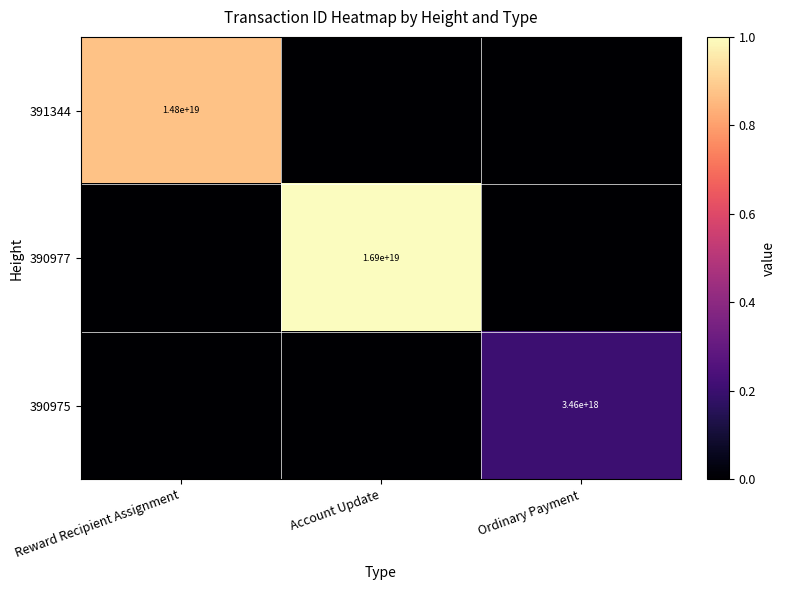

Is it true that 390977 equals 29746118391025758208 at Account Update?

False